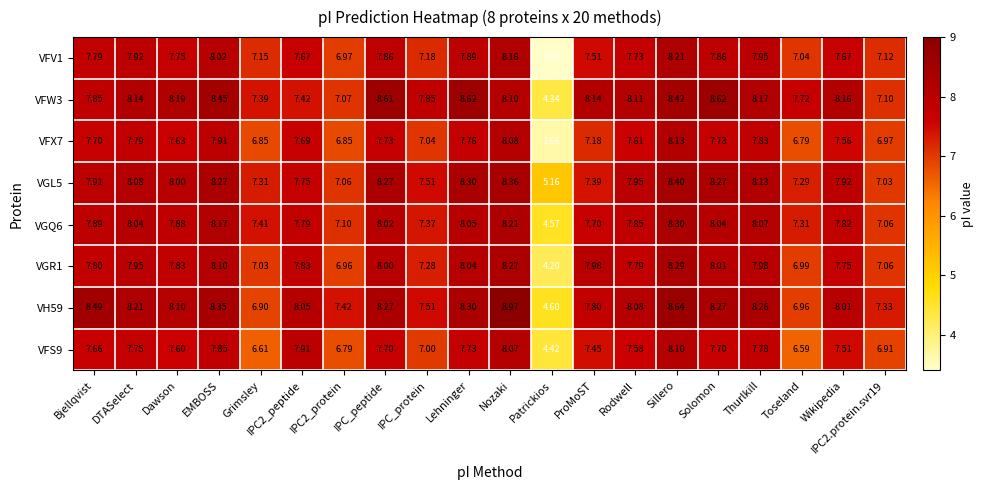

At which label is VFX7 closest to 5?

Patrickios